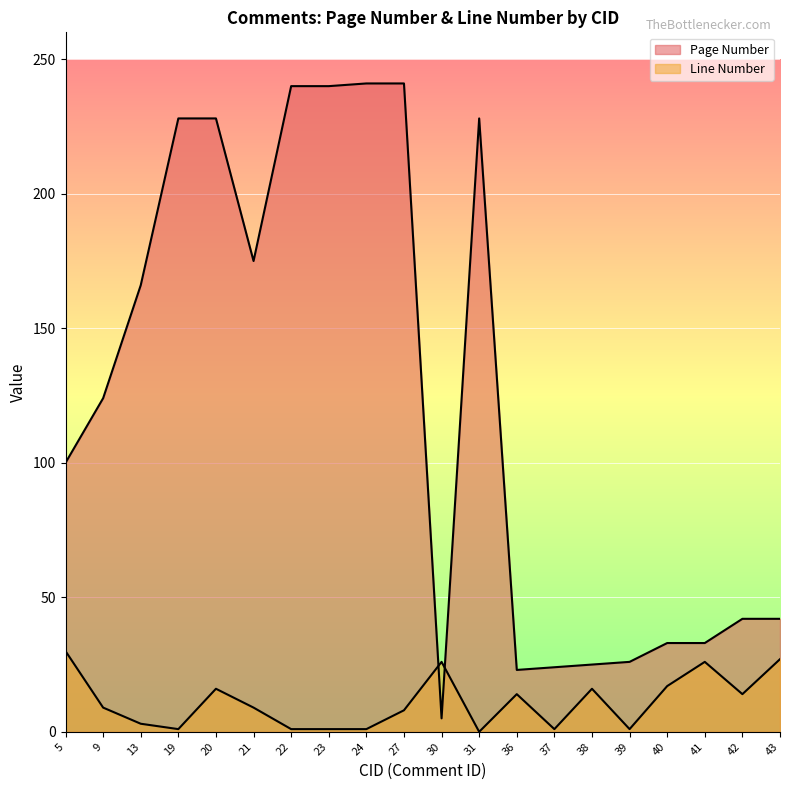

True or false: Line Number has a value of 0 at 31.

True